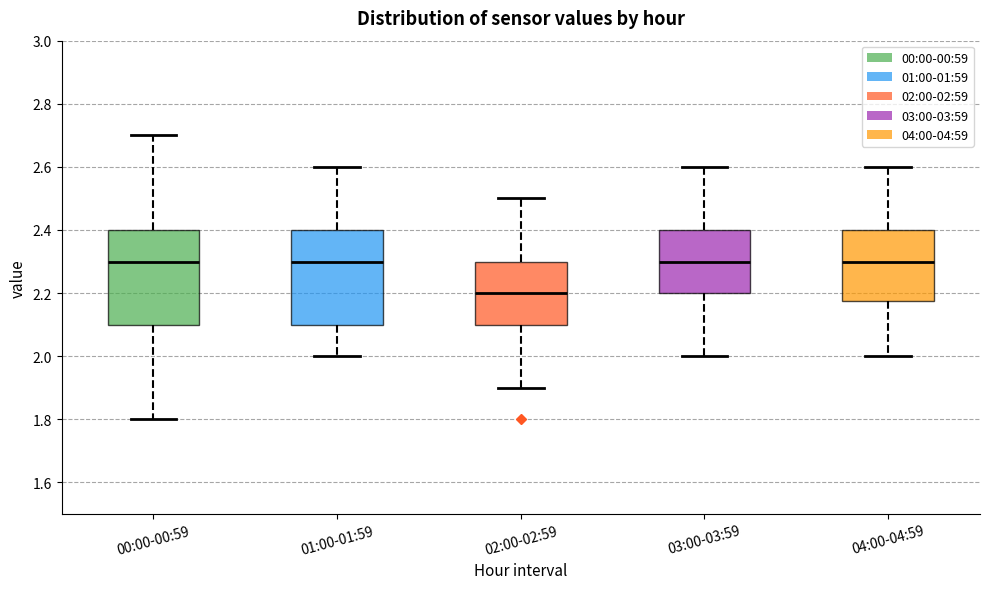

Where is the lower edge of the box for 00:00-00:59 on the y-axis? The values are not printed on the chart, so give them approximately, as read against the axis.

2.10